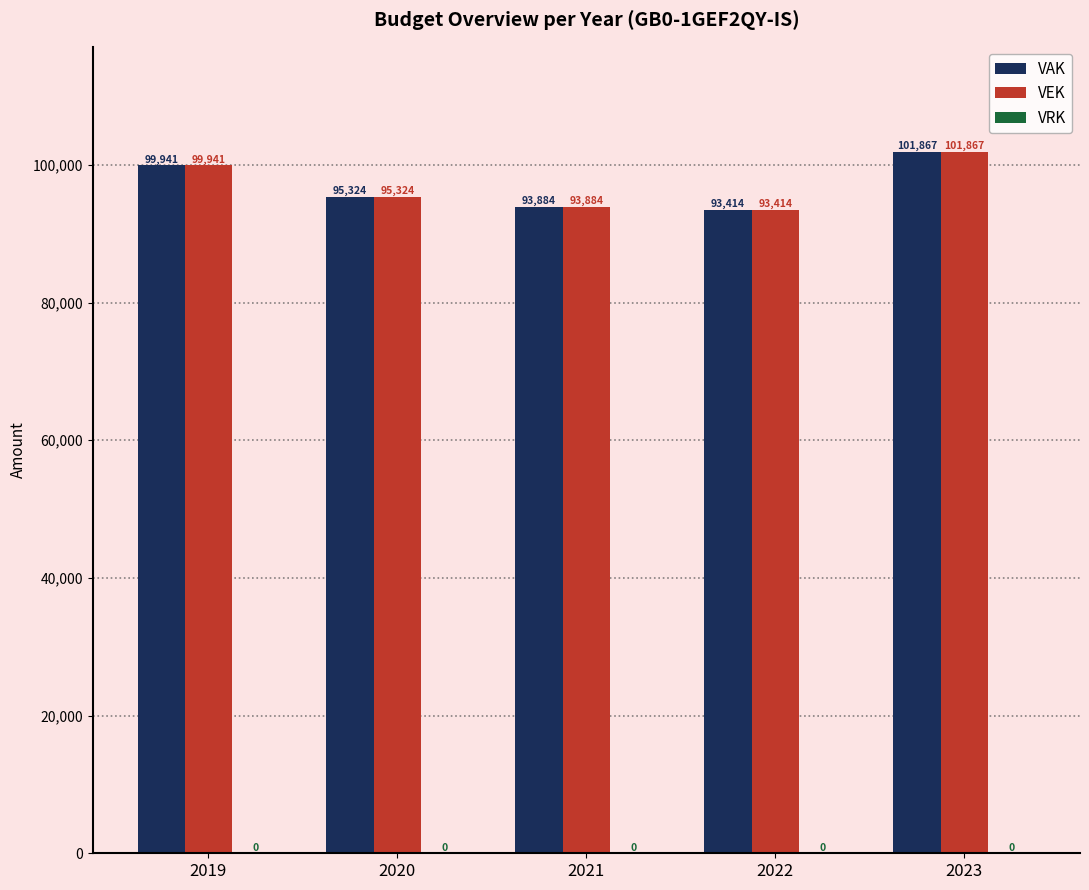

How many values in the VEK series are below 95324?

2